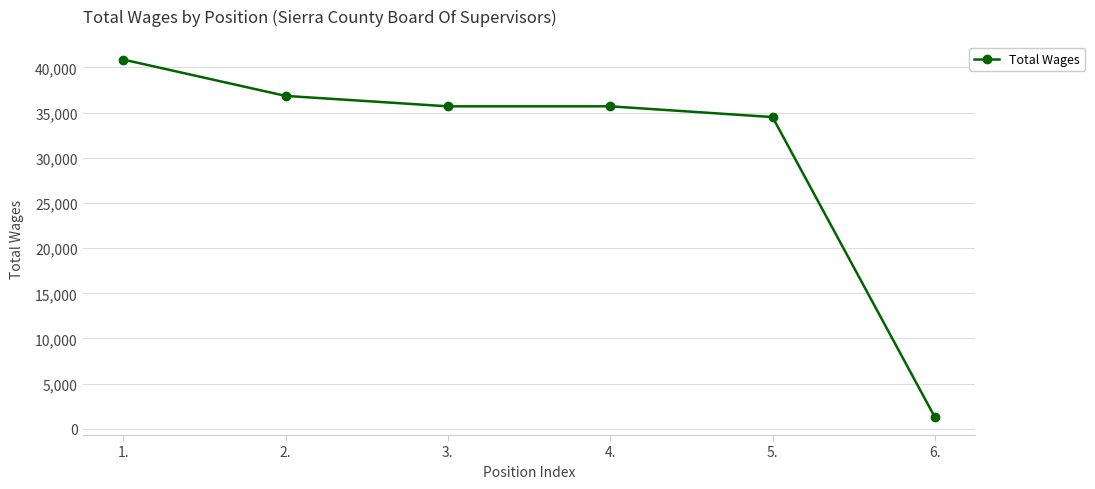

Is it true that the value at 1. is 54576?

False